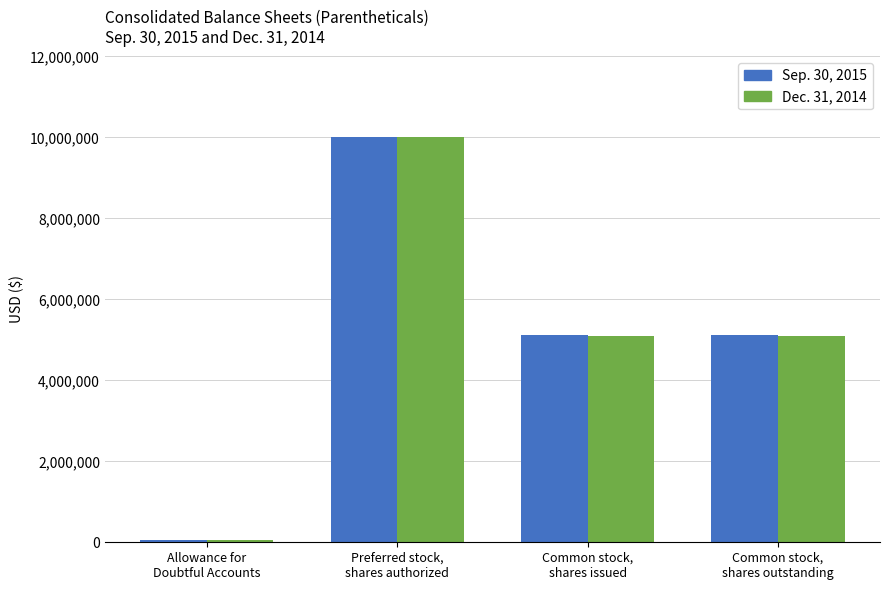

The value of Sep. 30, 2015 at Common stock,
shares issued is 8805496. True or false?

False